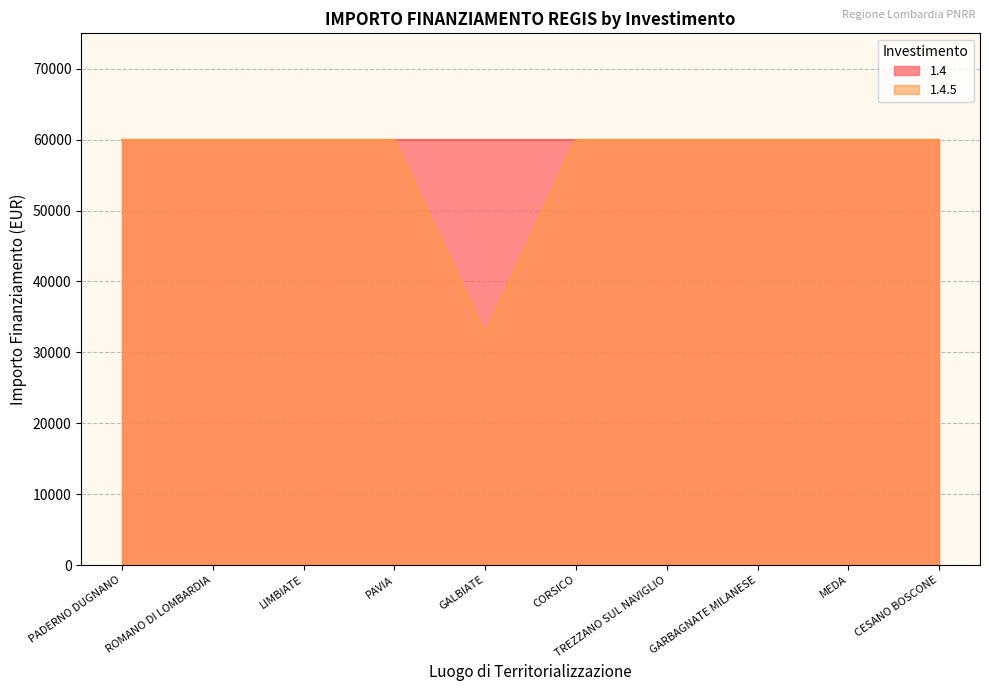

What is the difference between the maximum and minimum values?

27377